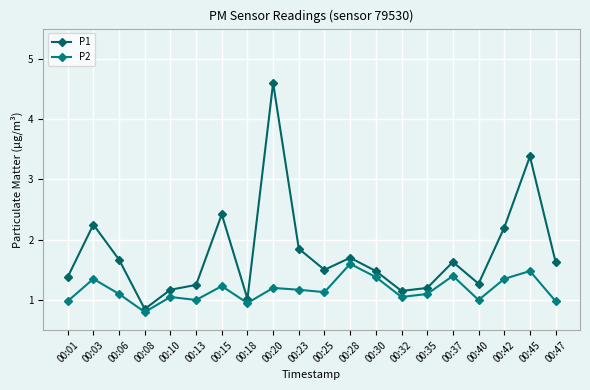

What is the sum of all P2 values?

23.3